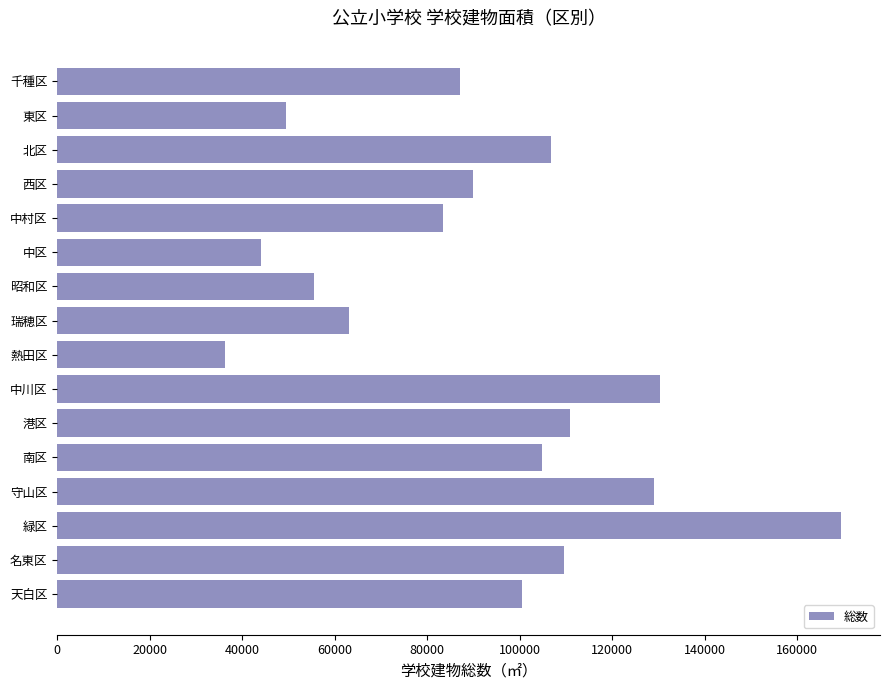

What is the label of the 12th bar from the bottom?

中村区